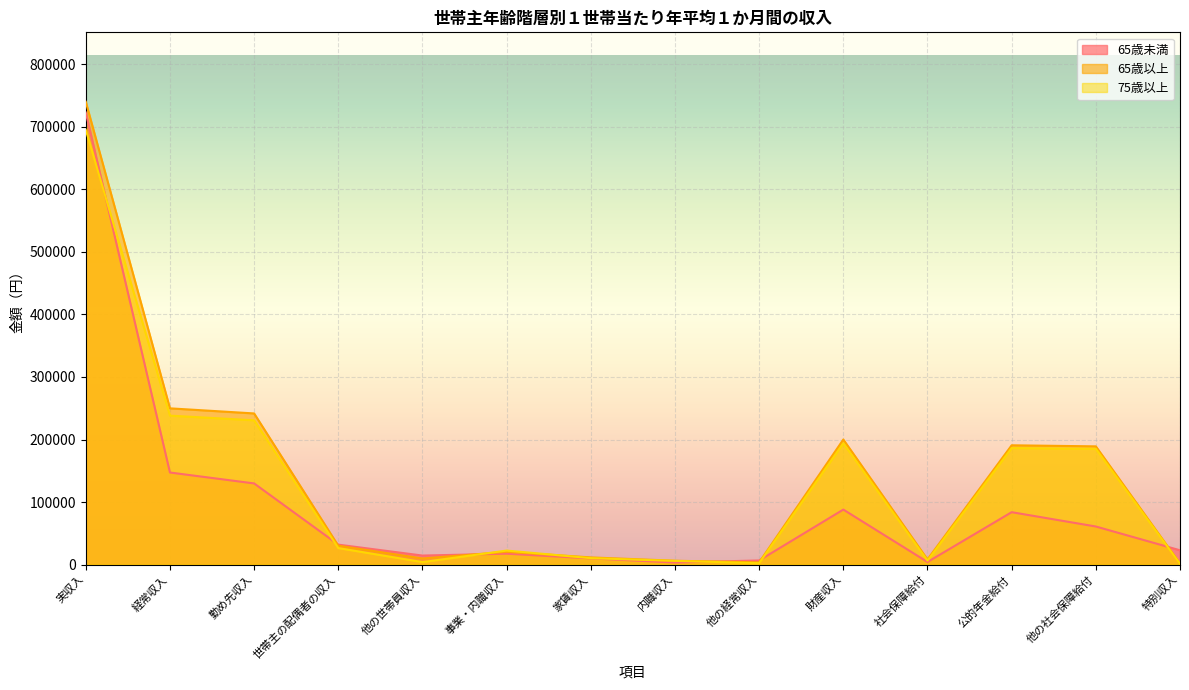

What value does the 65歳以上 series have at 実収入, to the nearest 10?

740110